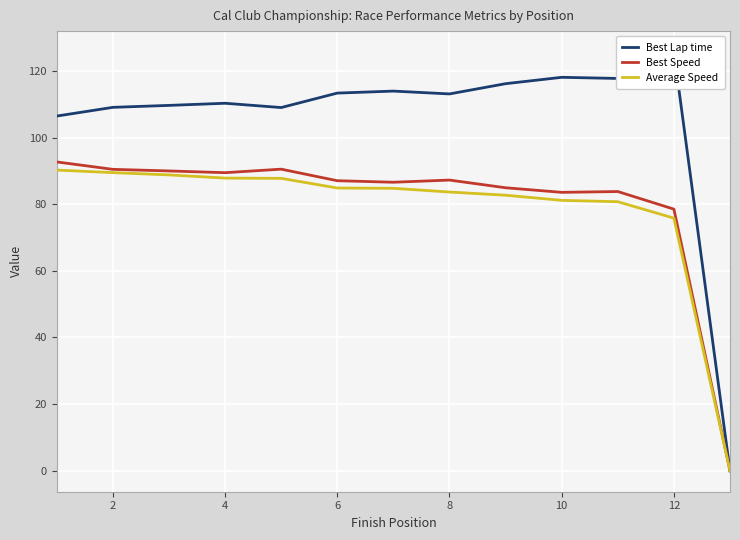

At how many categories does at least one series exceed 117?

3